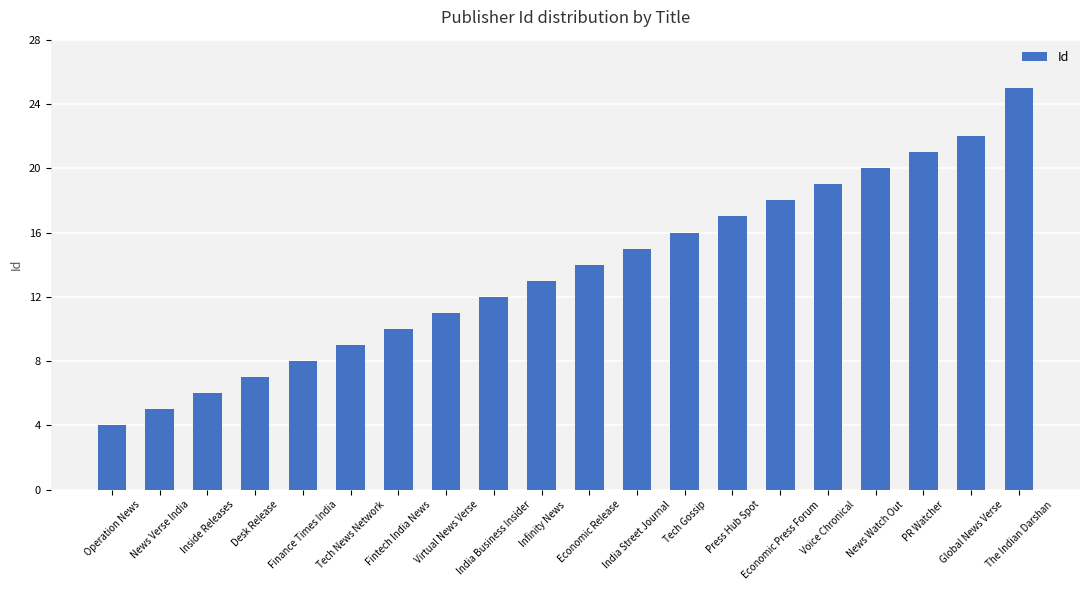

What is the label of the 10th bar from the right?

Economic Release